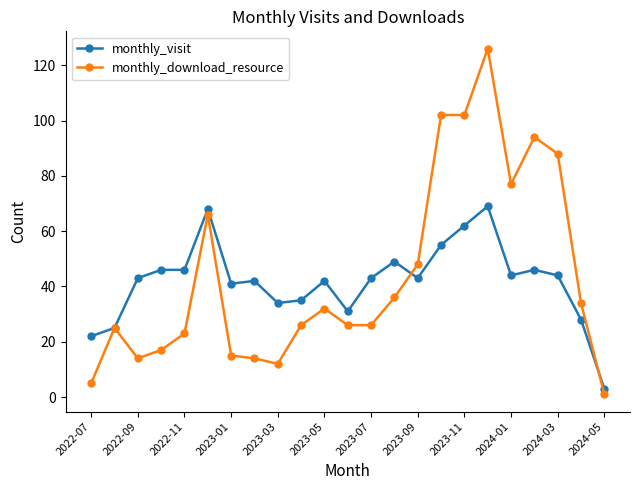

At how many categories does at least one series exceed 64?

7